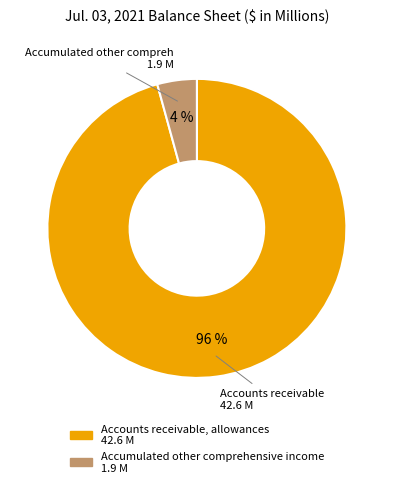

Which category has the smallest portion of the pie?

Accumulated other comprehensive income